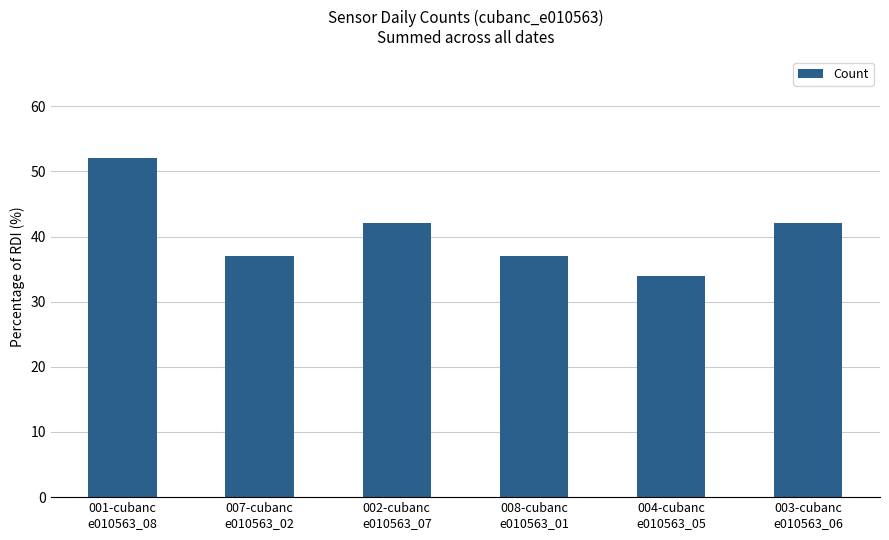

How many bars are there in total?

6